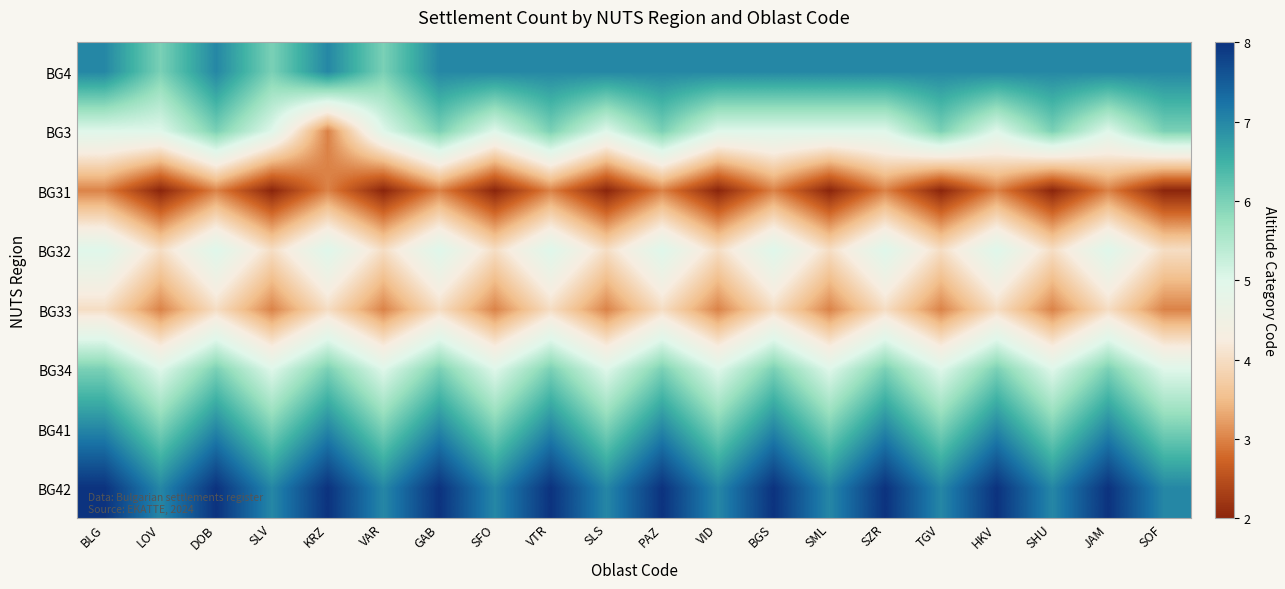

At SOF, list the series in order from largest to smallest.

BG4, BG42, BG3, BG41, BG34, BG32, BG33, BG31